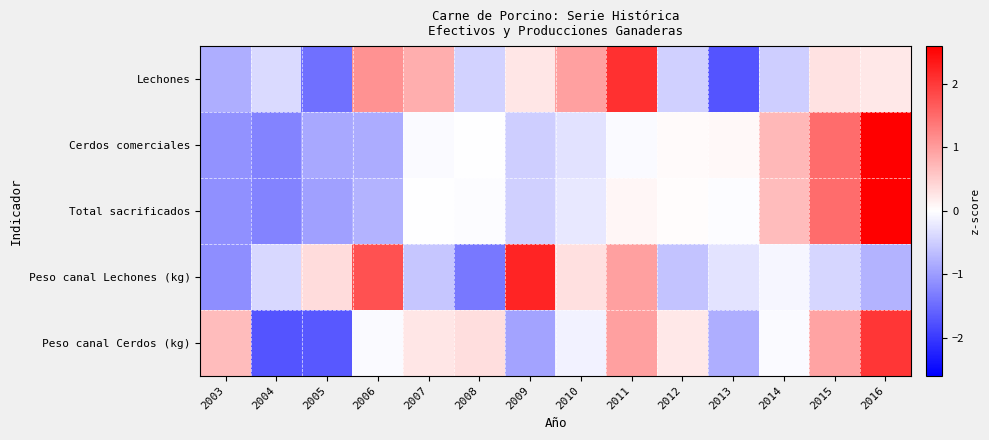

Reading right to left, what are all the values shown in this chart?

Lechones: 2016=0.2	2015=0.3	2014=-0.5	2013=-1.7	2012=-0.5	2011=2.1	2010=1.0	2009=0.3	2008=-0.5	2007=0.8	2006=1.1	2005=-1.4	2004=-0.4	2003=-0.8
Cerdos comerciales: 2016=2.6	2015=1.5	2014=0.7	2013=0.1	2012=0.1	2011=-0.0	2010=-0.3	2009=-0.5	2008=-0.0	2007=-0.1	2006=-0.8	2005=-0.9	2004=-1.2	2003=-1.1
Total sacrificados: 2016=2.6	2015=1.5	2014=0.7	2013=-0.0	2012=0.0	2011=0.1	2010=-0.2	2009=-0.5	2008=-0.0	2007=-0.0	2006=-0.8	2005=-1.0	2004=-1.3	2003=-1.1
Peso canal Lechones (kg): 2016=-0.8	2015=-0.4	2014=-0.1	2013=-0.3	2012=-0.6	2011=1.0	2010=0.3	2009=2.2	2008=-1.4	2007=-0.6	2006=1.7	2005=0.4	2004=-0.4	2003=-1.2
Peso canal Cerdos (kg): 2016=2.0	2015=0.9	2014=-0.0	2013=-0.8	2012=0.2	2011=1.0	2010=-0.1	2009=-0.9	2008=0.3	2007=0.3	2006=-0.0	2005=-1.7	2004=-1.7	2003=0.7